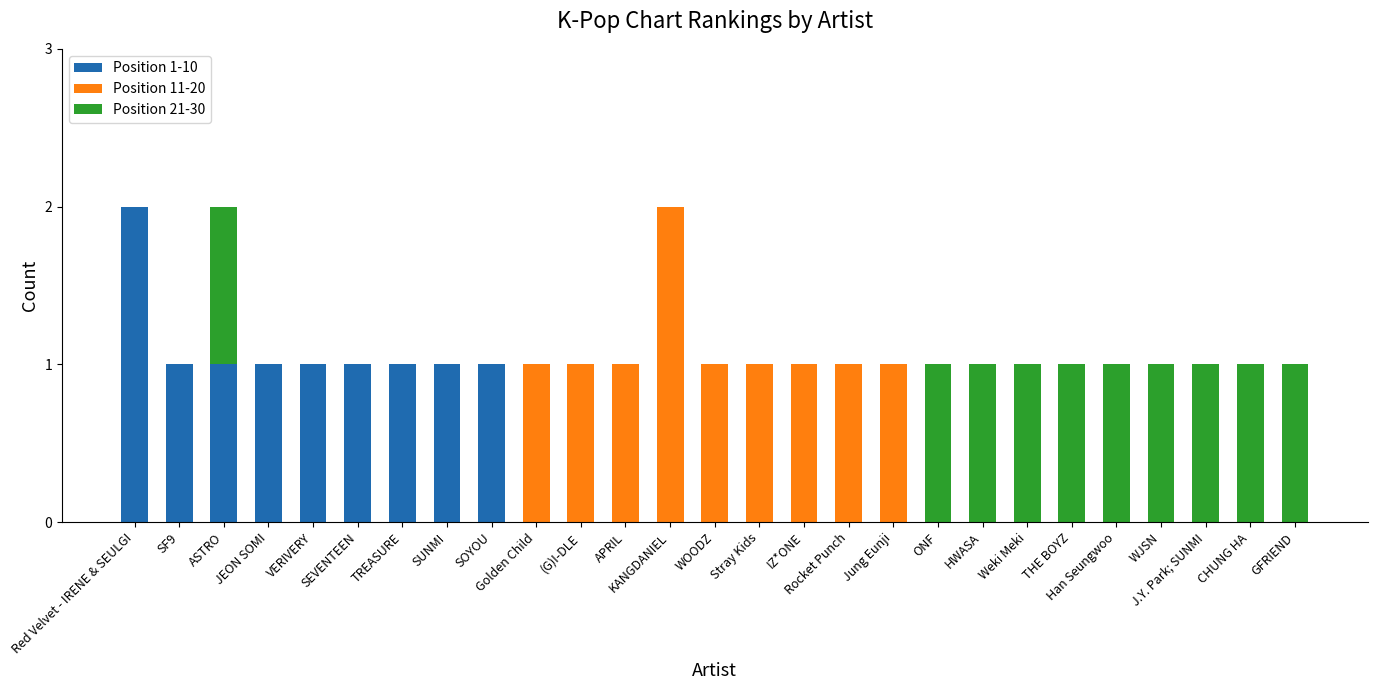

At which label does Position 1-10 reach its peak?

Red Velvet - IRENE & SEULGI